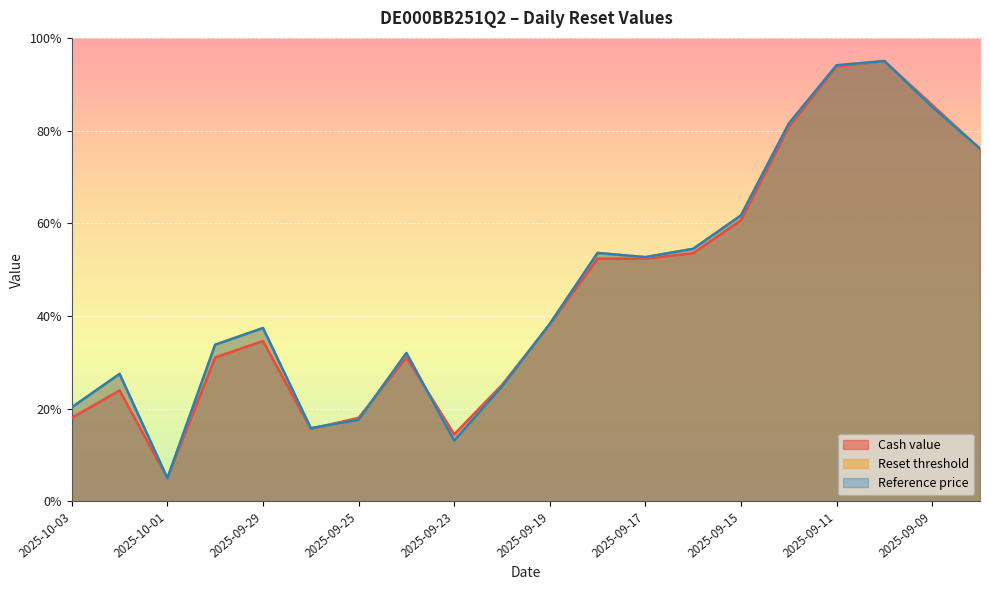

What is the spread (max minus min) of values at 2025-09-23?

1.4